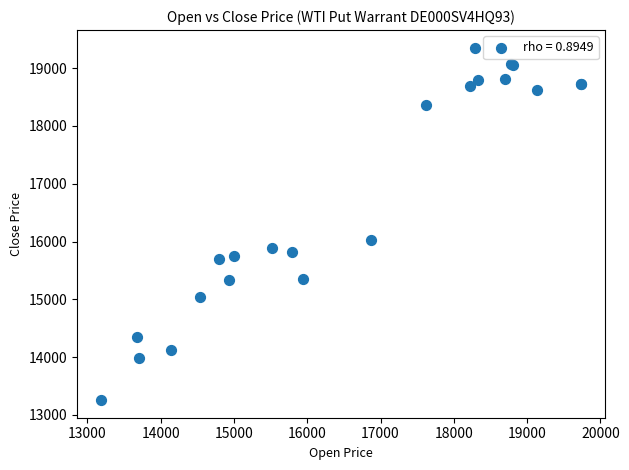

What Y value in the scatter plot is closest to 16305?

16035